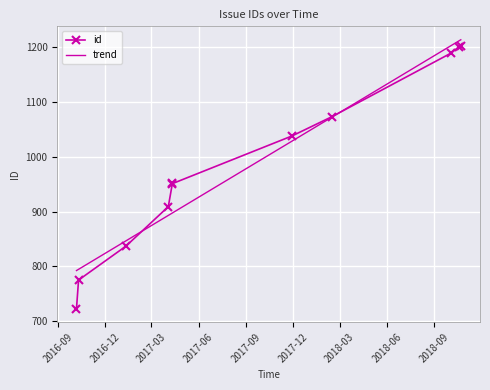

What value does the data have at 2017-04-03, to the nearest 5?

910